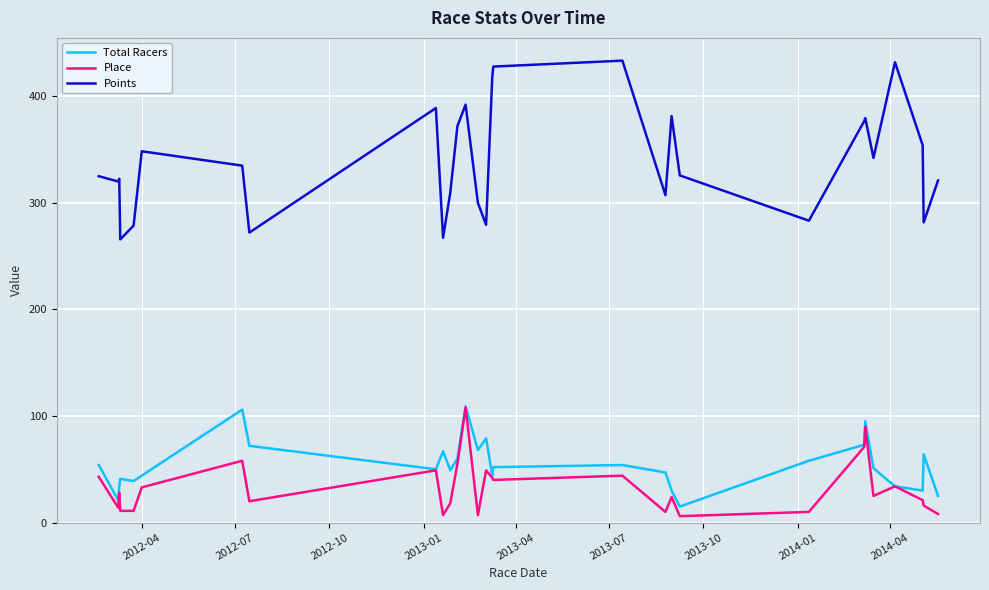

Which series has the widest spread of values?

Points